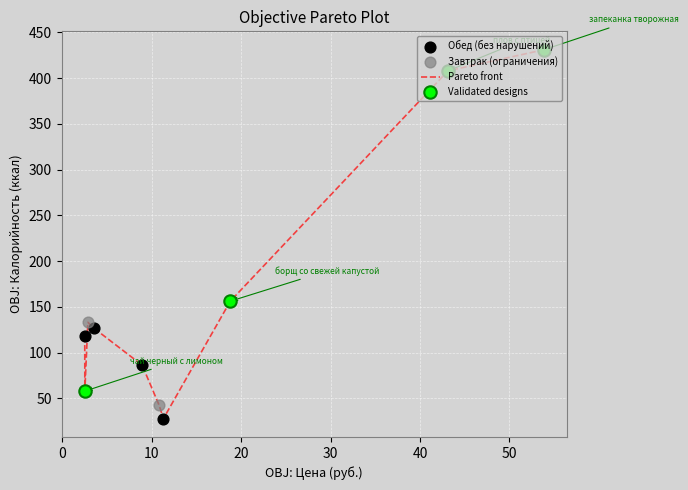

What is the maximum value shown in the chart?

431.0